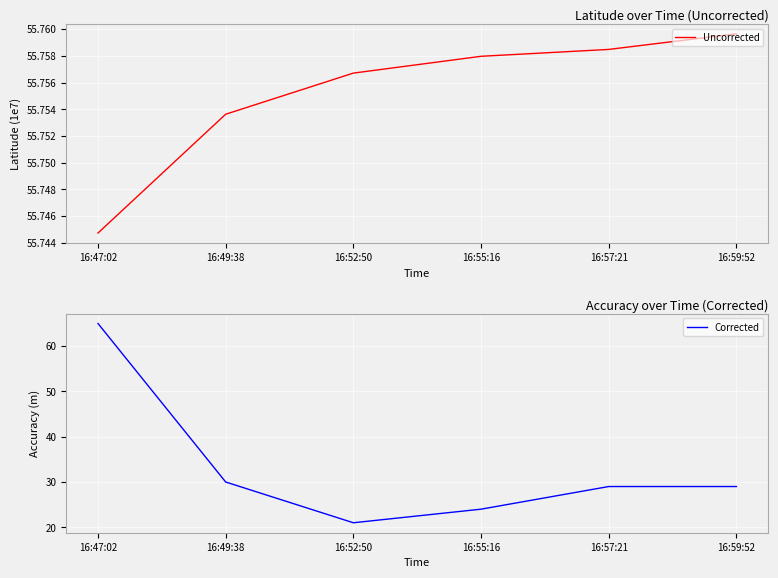

What are all the series names shown in the legend?

Uncorrected, Corrected